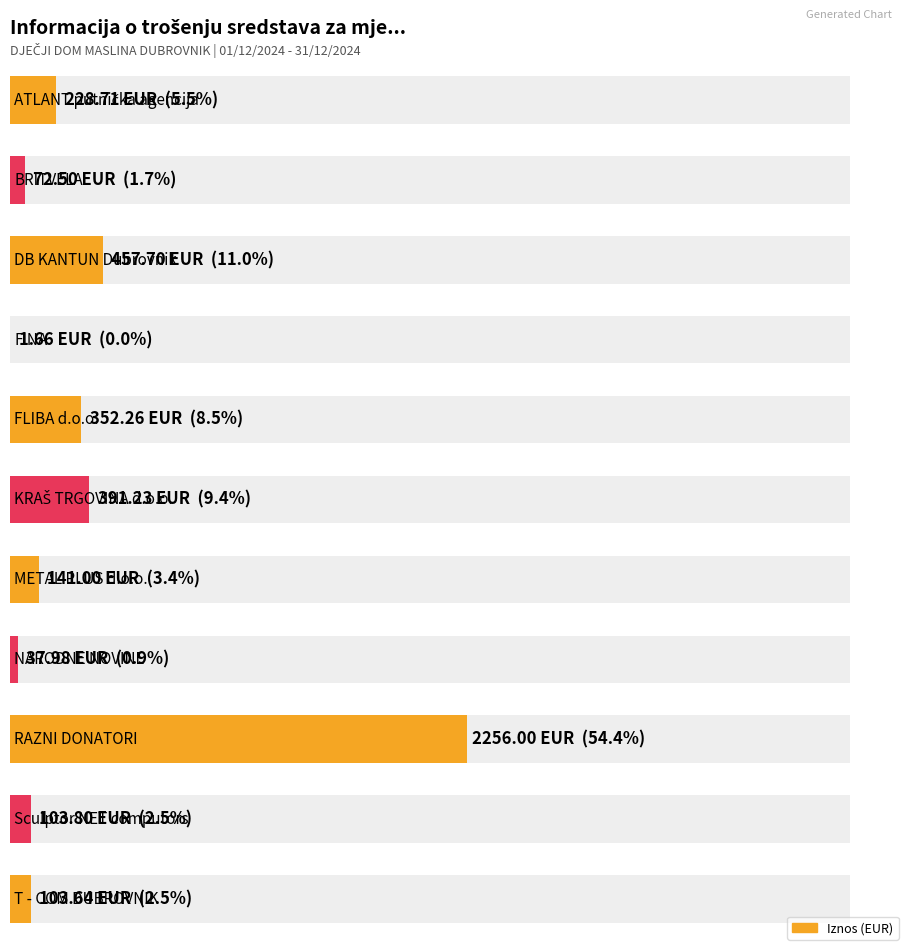

Which has a higher value, FINA or Sculptor NET computors?

Sculptor NET computors